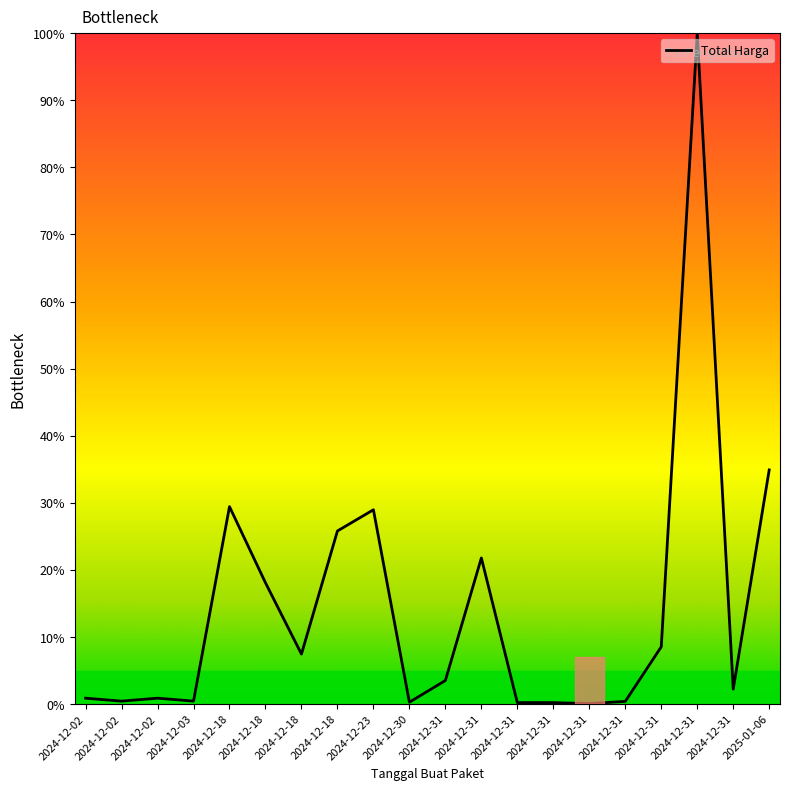

Rank the categories by value from highest to lowest.

2024-12-31, 2025-01-06, 2024-12-18, 2024-12-23, 2024-12-18, 2024-12-31, 2024-12-18, 2024-12-31, 2024-12-18, 2024-12-31, 2024-12-31, 2024-12-02, 2024-12-02, 2024-12-03, 2024-12-02, 2024-12-31, 2024-12-30, 2024-12-31, 2024-12-31, 2024-12-31